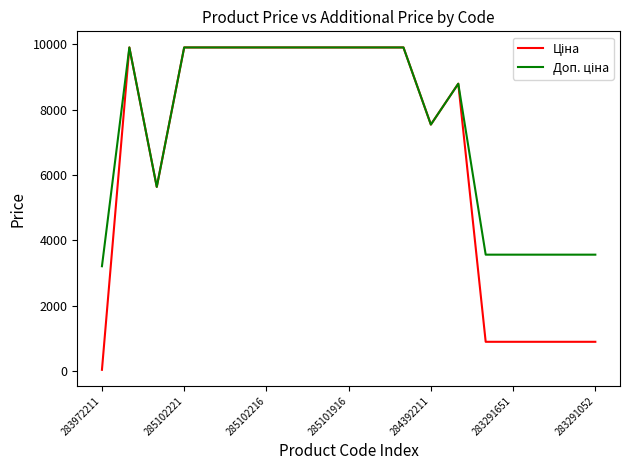

Reading left to right, what are all the values shown in this chart?

Ціна: 32.0	9908.5	5636.0	9908.5	9908.5	9908.5	9908.5	9908.5	9908.5	9908.5	9908.5	9908.5	7545.9	8797.6	889.9	889.9	889.9	889.9	889.9
Доп. ціна: 3205.0	9908.5	5636.0	9908.5	9908.5	9908.5	9908.5	9908.5	9908.5	9908.5	9908.5	9908.5	7545.9	8797.6	3559.7	3559.7	3559.7	3559.7	3559.7